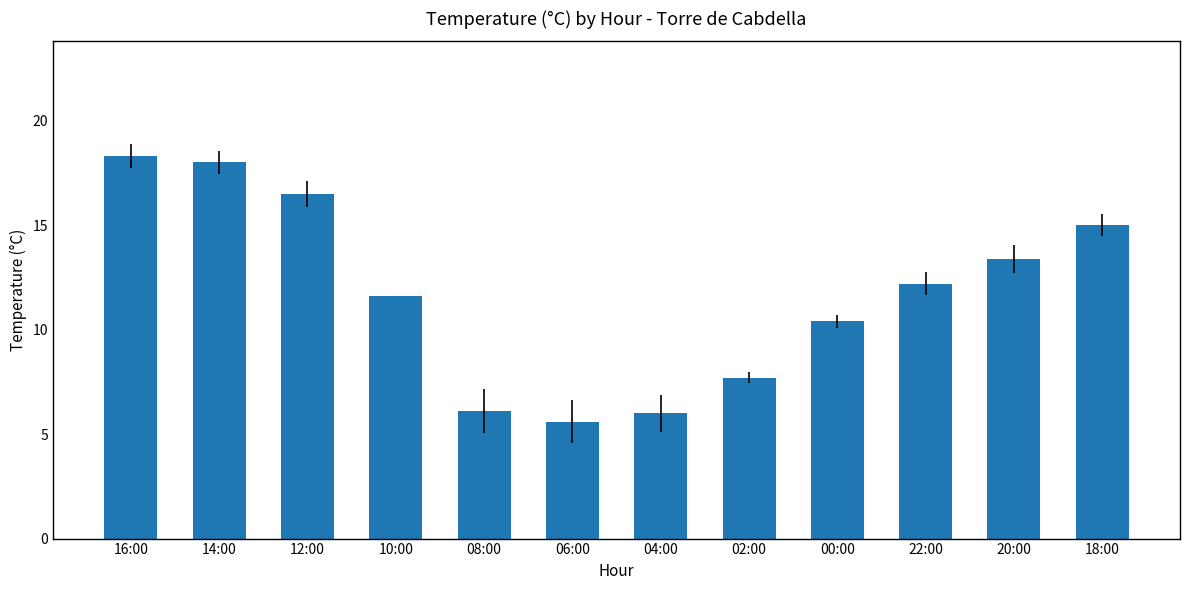

Reading left to right, what are all the values shown in this chart?

18.3	18.0	16.5	11.6	6.1	5.6	6.0	7.7	10.4	12.2	13.4	15.0